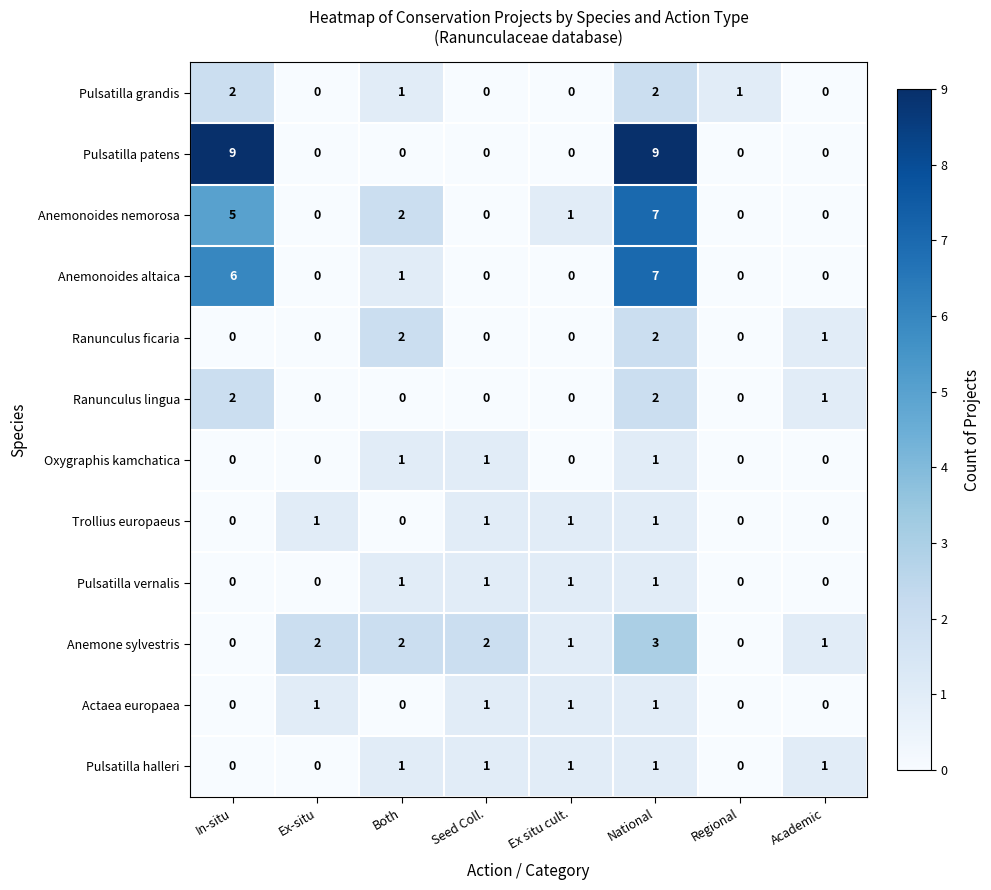

Is it true that Pulsatilla vernalis equals 0 at National?

False